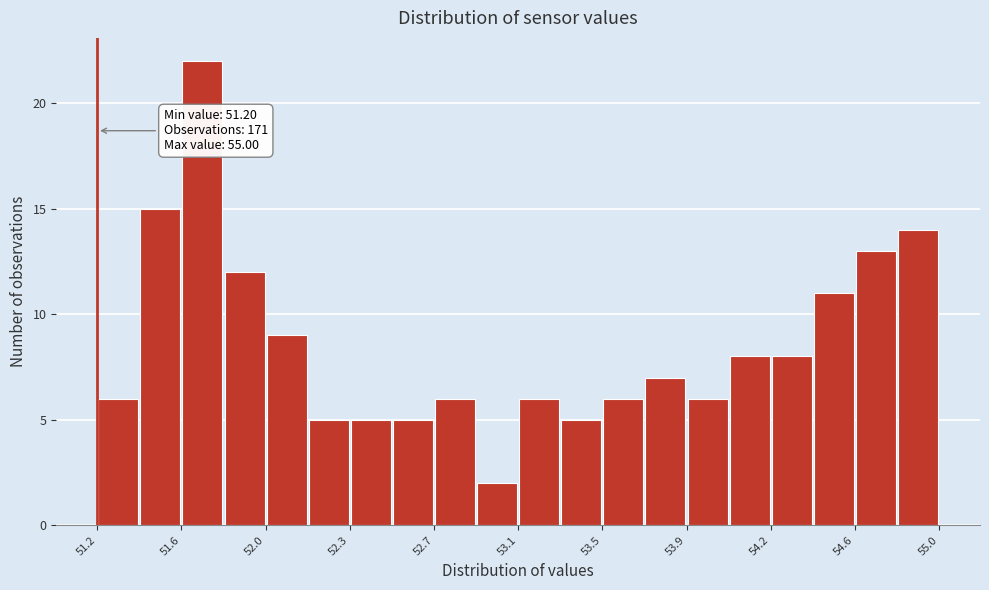

Around what value on the x-axis is the tallest bar? Give the approximate position of its centre, as read against the axis.

51.70